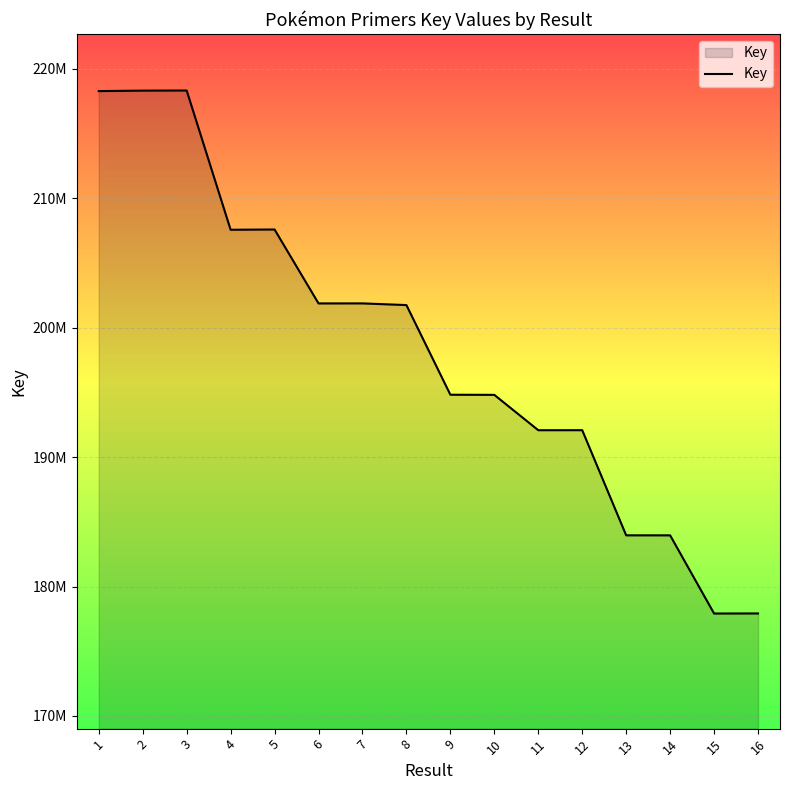

Does the chart display data point markers on the line(s)?

No